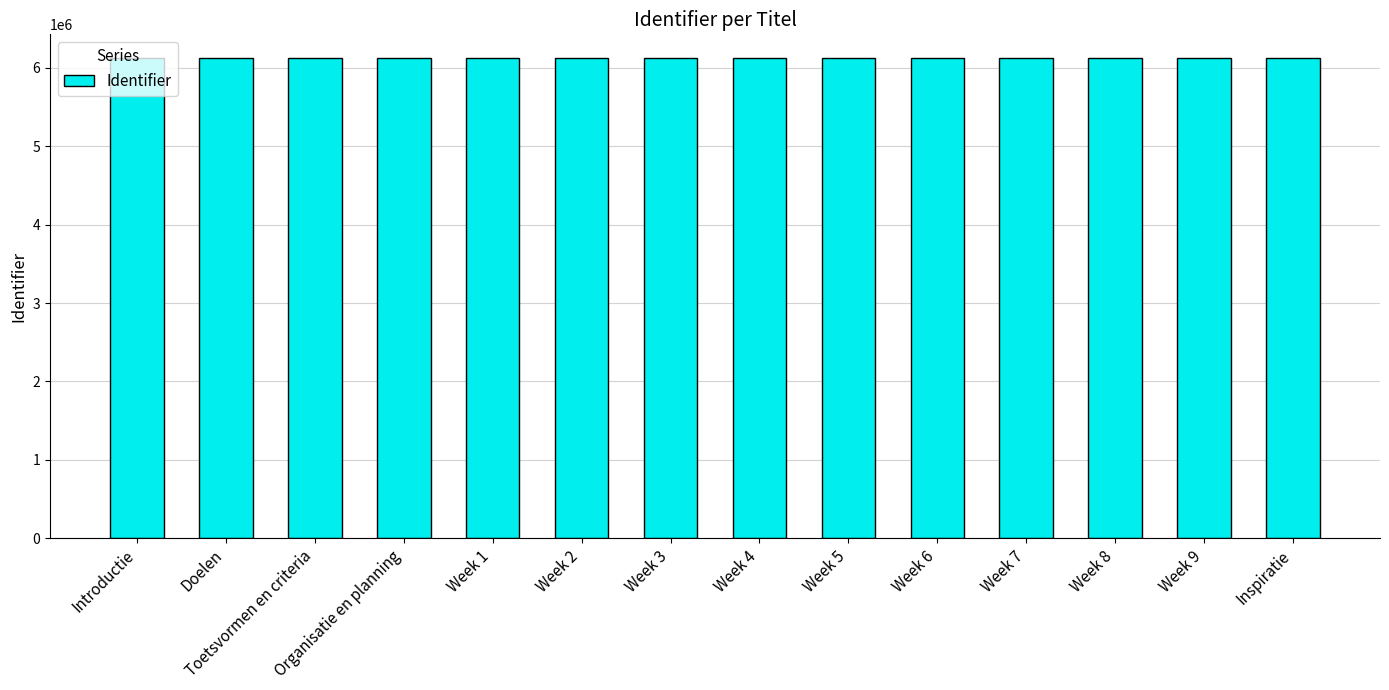

What is the smallest value displayed?

6122092